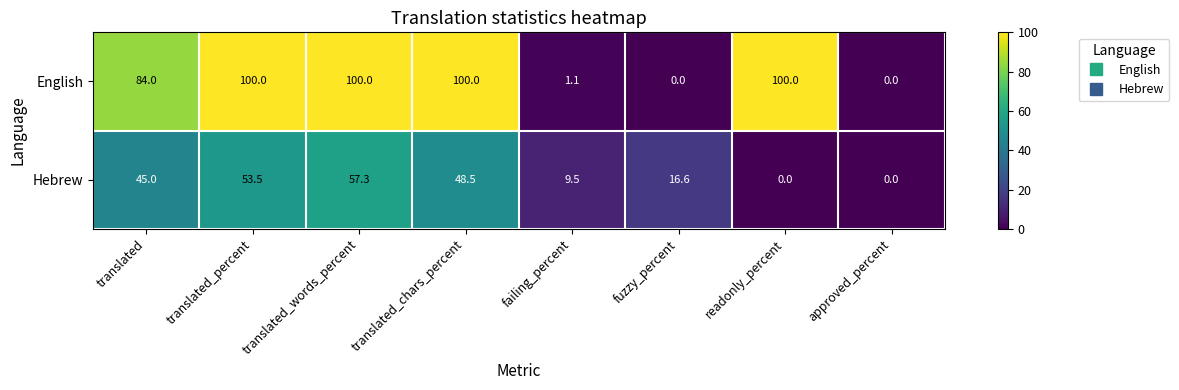

Reading right to left, transcribe all the data shown in this chart.

English: 0.0	100.0	0.0	1.1	100.0	100.0	100.0	84.0
Hebrew: 0.0	0.0	16.6	9.5	48.5	57.3	53.5	45.0